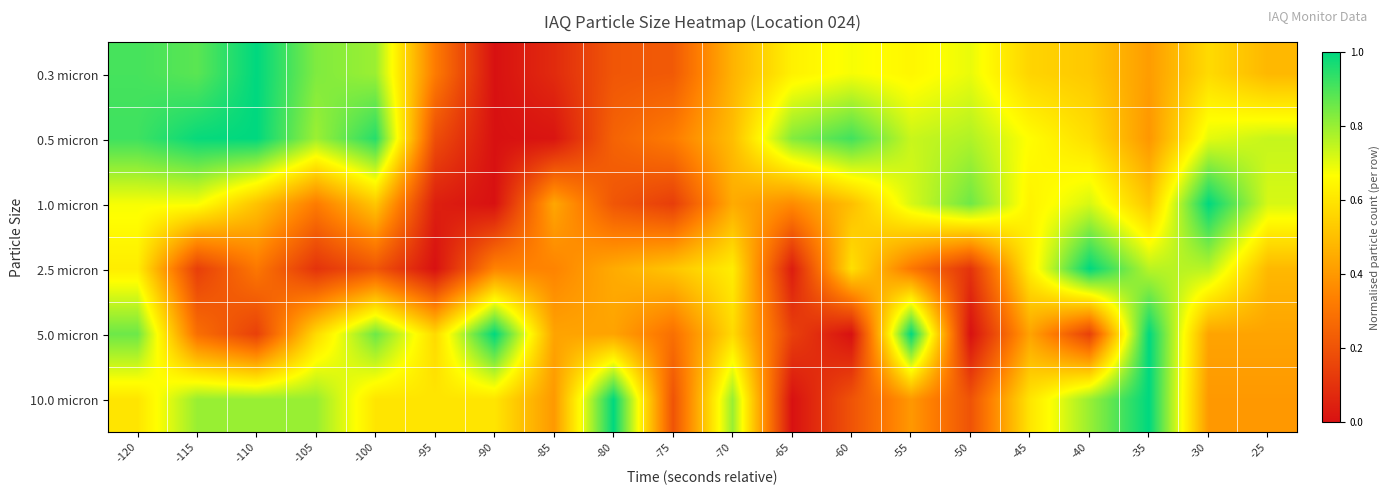

What is the maximum value shown in the chart?

1.0